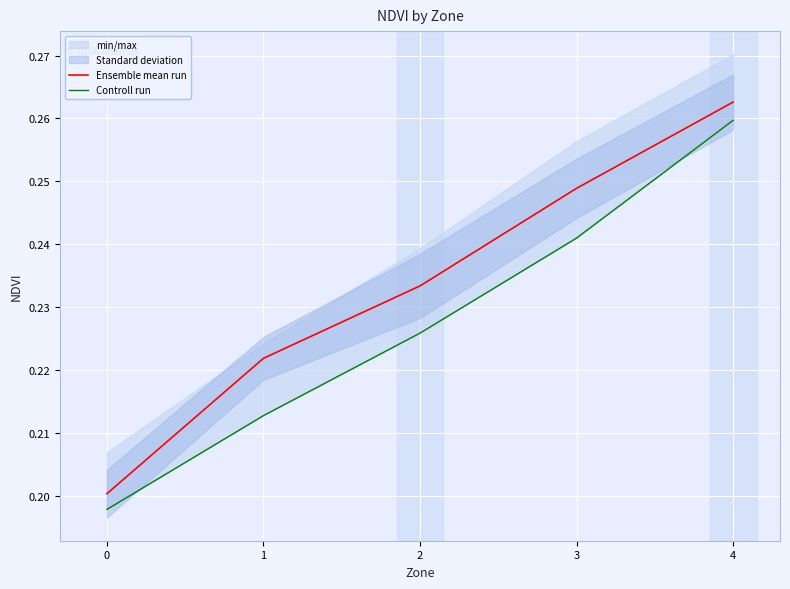

Which series has the largest range (max minus min)?

Ensemble mean run